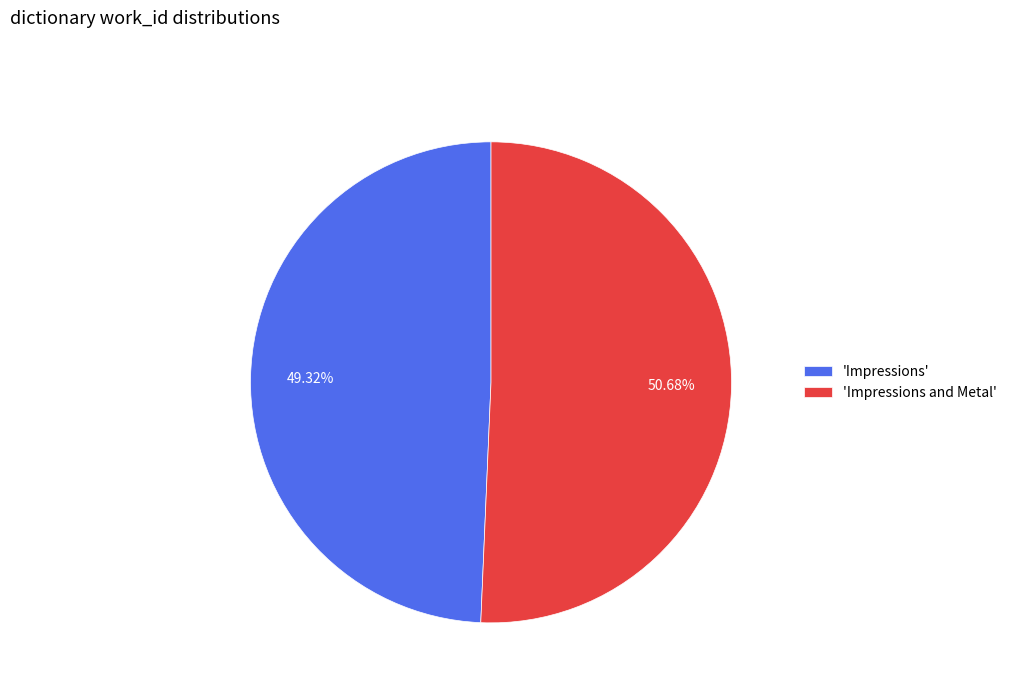

Is there a majority slice in this chart?

Yes